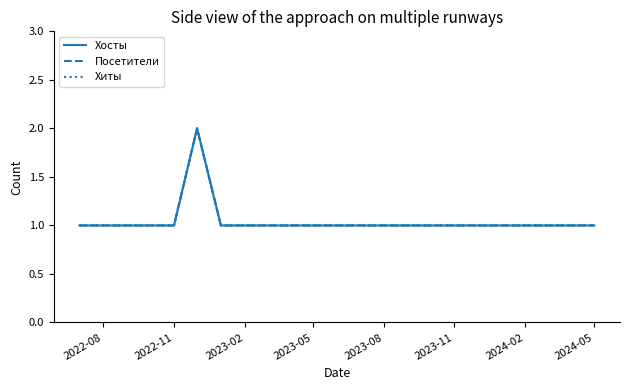

How many interior local peaks does the Посетители series have?

1